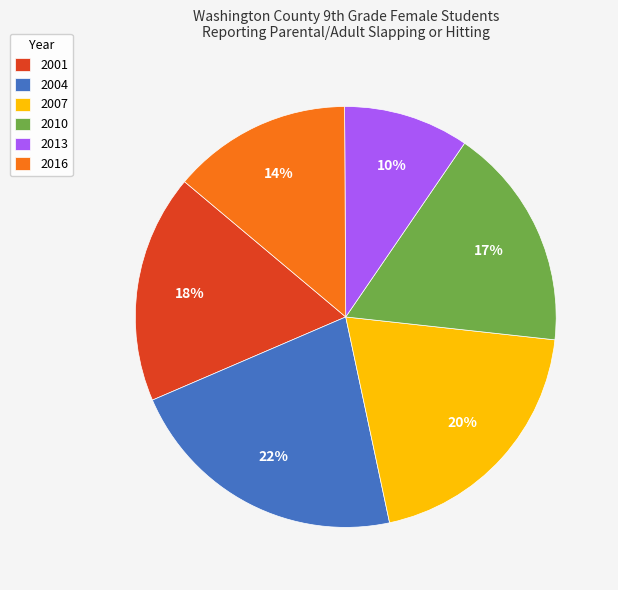

What is the largest slice in the pie chart?

2004